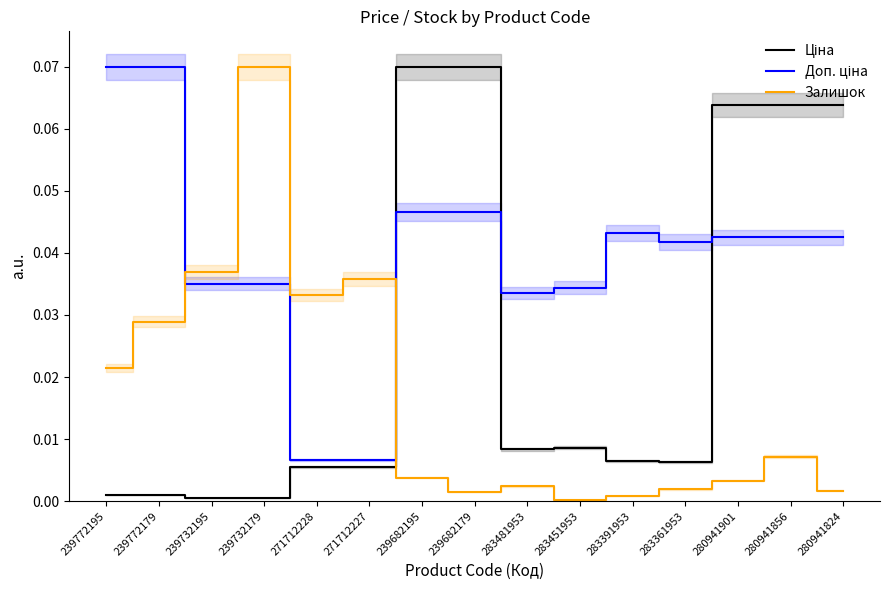

Reading left to right, what are all the values shown in this chart?

Ціна: 0.0	0.0	0.0	0.0	0.0	0.0	0.1	0.1	0.0	0.0	0.0	0.0	0.1	0.1	0.1
Доп. ціна: 0.1	0.1	0.0	0.0	0.0	0.0	0.0	0.0	0.0	0.0	0.0	0.0	0.0	0.0	0.0
Залишок: 0.0	0.0	0.0	0.1	0.0	0.0	0.0	0.0	0.0	0.0	0.0	0.0	0.0	0.0	0.0